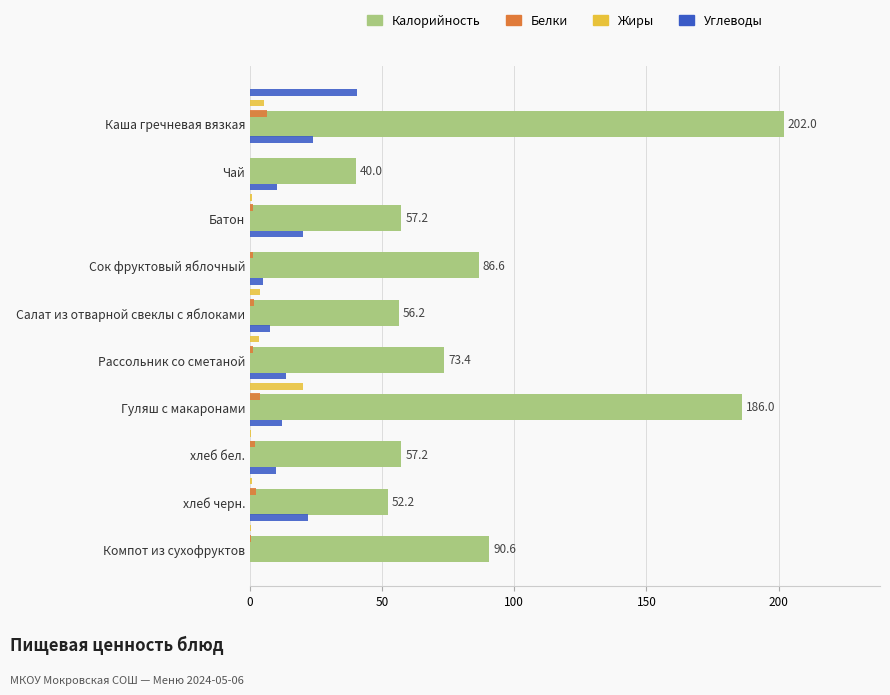

Which series has the largest total across all categories?

Калорийность